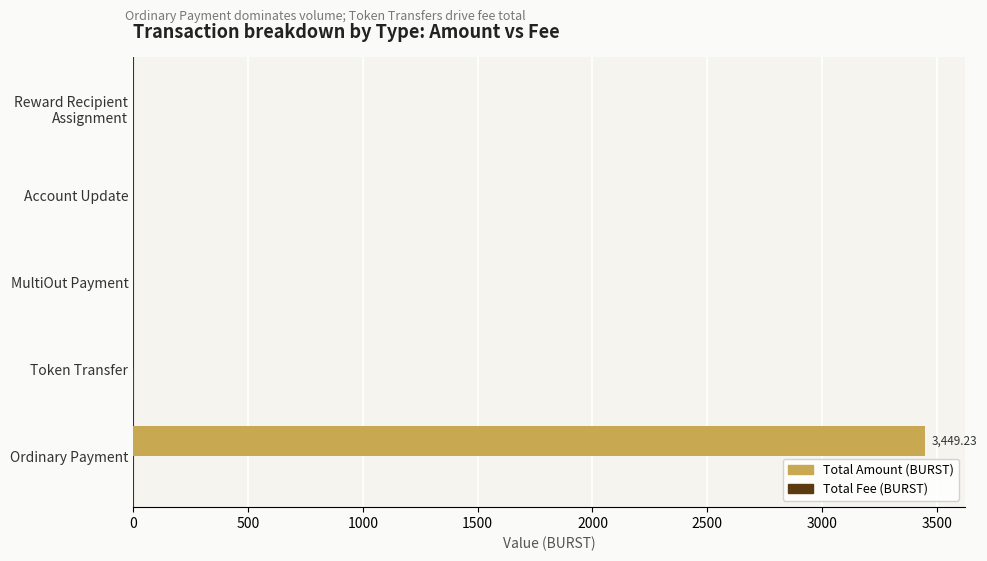

At which category is the sum across all series the highest?

Ordinary Payment